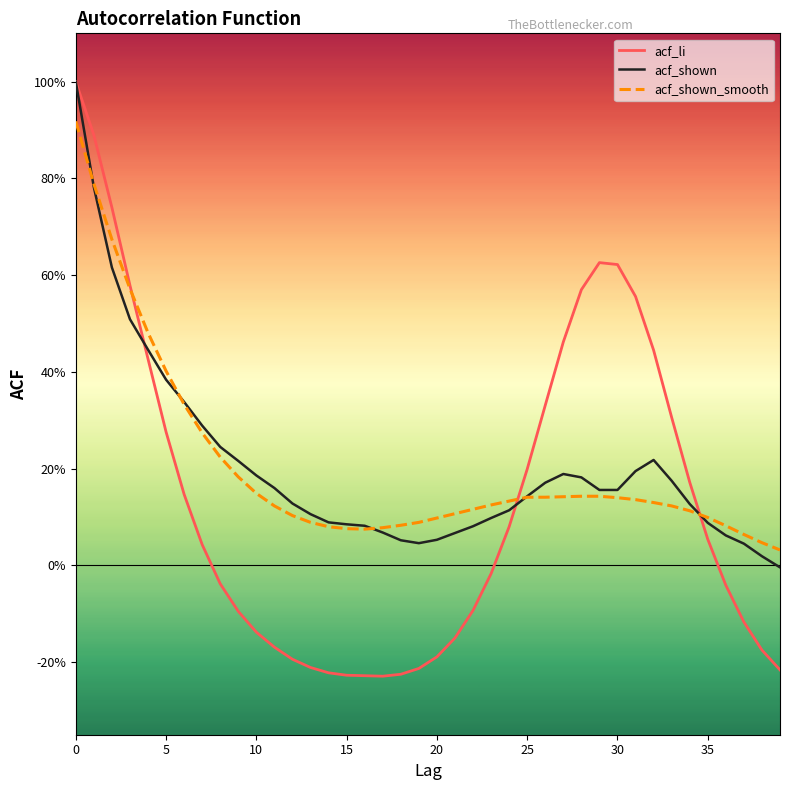

Reading left to right, list all the values displayed in this chart.

acf_li: 1.0	0.9	0.7	0.6	0.4	0.3	0.1	0.0	-0.0	-0.1	-0.1	-0.2	-0.2	-0.2	-0.2	-0.2	-0.2	-0.2	-0.2	-0.2	-0.2	-0.1	-0.1	-0.0	0.1	0.2	0.3	0.5	0.6	0.6	0.6	0.6	0.4	0.3	0.2	0.1	-0.0	-0.1	-0.2	-0.2
acf_shown: 1.0	0.8	0.6	0.5	0.4	0.4	0.3	0.3	0.2	0.2	0.2	0.2	0.1	0.1	0.1	0.1	0.1	0.1	0.1	0.0	0.1	0.1	0.1	0.1	0.1	0.1	0.2	0.2	0.2	0.2	0.2	0.2	0.2	0.2	0.1	0.1	0.1	0.0	0.0	-0.0
acf_shown_smooth: 0.9	0.8	0.7	0.6	0.5	0.4	0.3	0.3	0.2	0.2	0.1	0.1	0.1	0.1	0.1	0.1	0.1	0.1	0.1	0.1	0.1	0.1	0.1	0.1	0.1	0.1	0.1	0.1	0.1	0.1	0.1	0.1	0.1	0.1	0.1	0.1	0.1	0.1	0.0	0.0